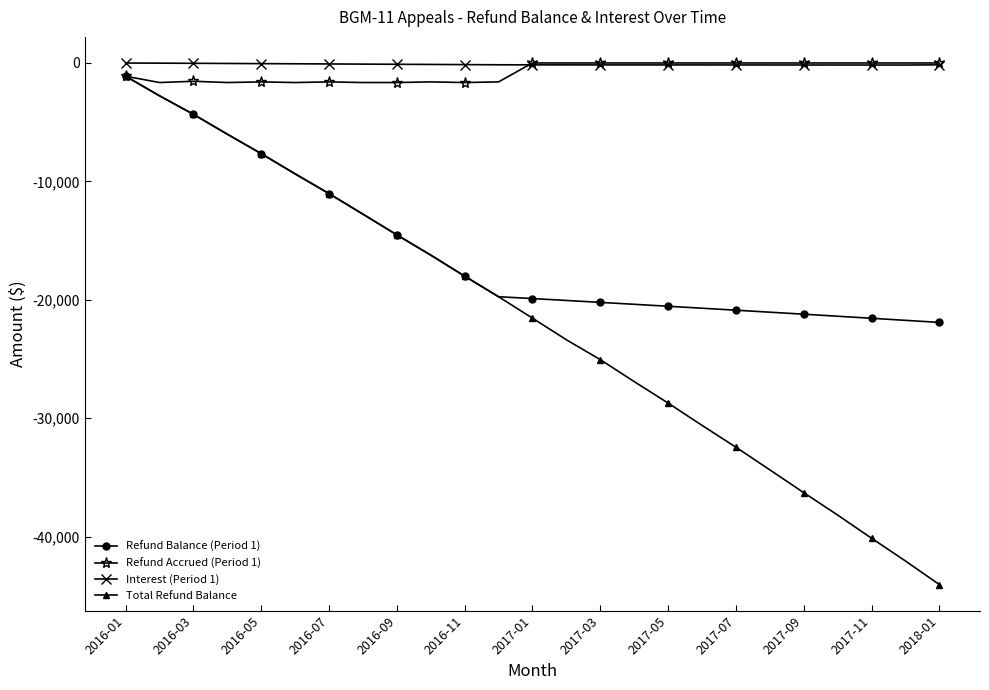

Which series has the largest range (max minus min)?

Total Refund Balance